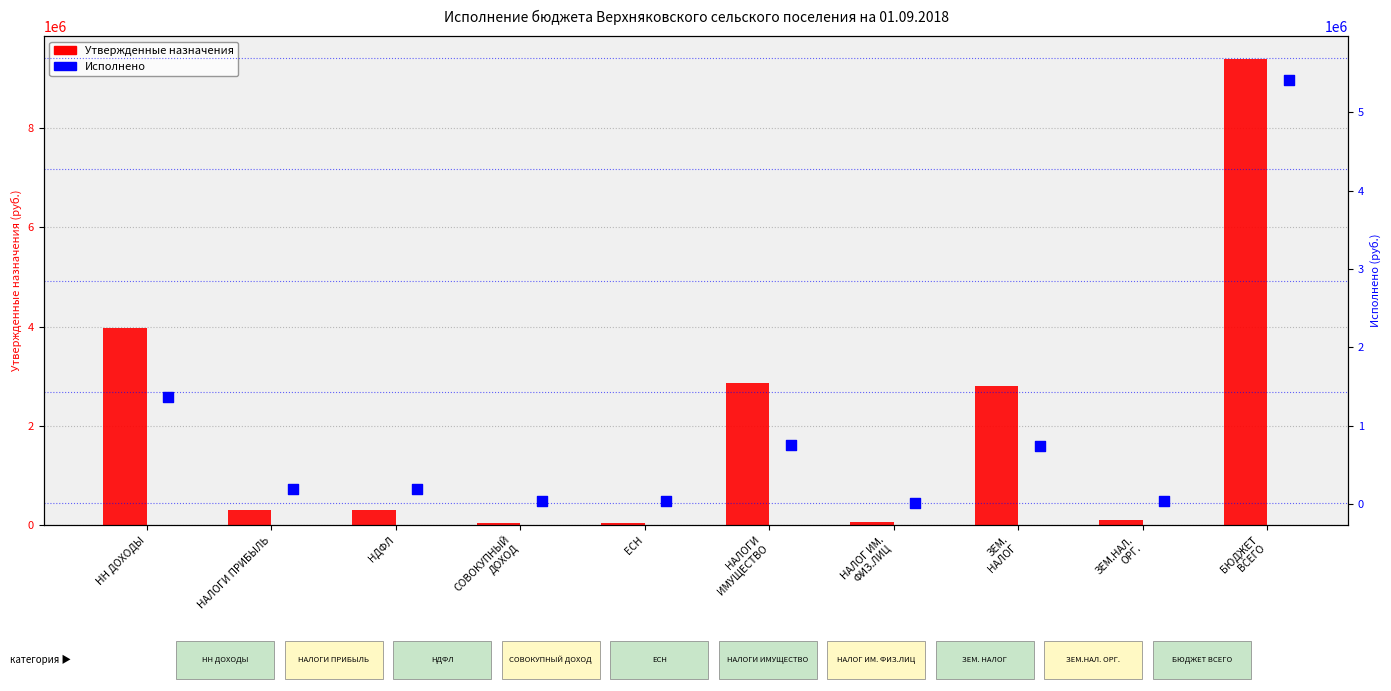

Which series has the widest spread of Y values?

Утвержденные назначения